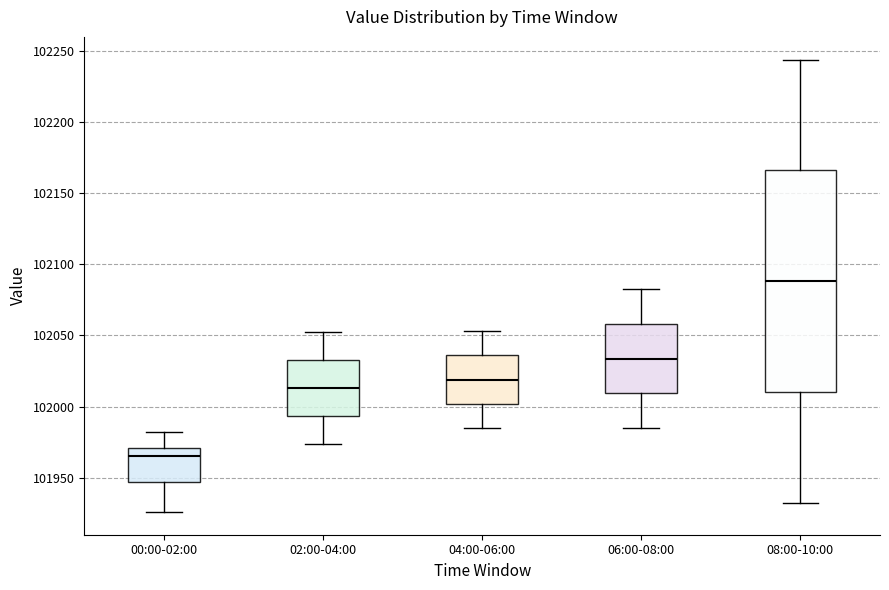

Reading left to right, read every box against the y-axis: the position of its median line, the range the box covers, and the ends of its whiskers. The values are not printed on the chart, so give them approximately, as read against the axis.

00:00-02:00: median 101965, box 101945 to 101970, whiskers 101925 to 101980
02:00-04:00: median 102015, box 101995 to 102035, whiskers 101975 to 102055
04:00-06:00: median 102020, box 102000 to 102035, whiskers 101985 to 102055
06:00-08:00: median 102035, box 102010 to 102060, whiskers 101985 to 102085
08:00-10:00: median 102090, box 102010 to 102165, whiskers 101930 to 102245